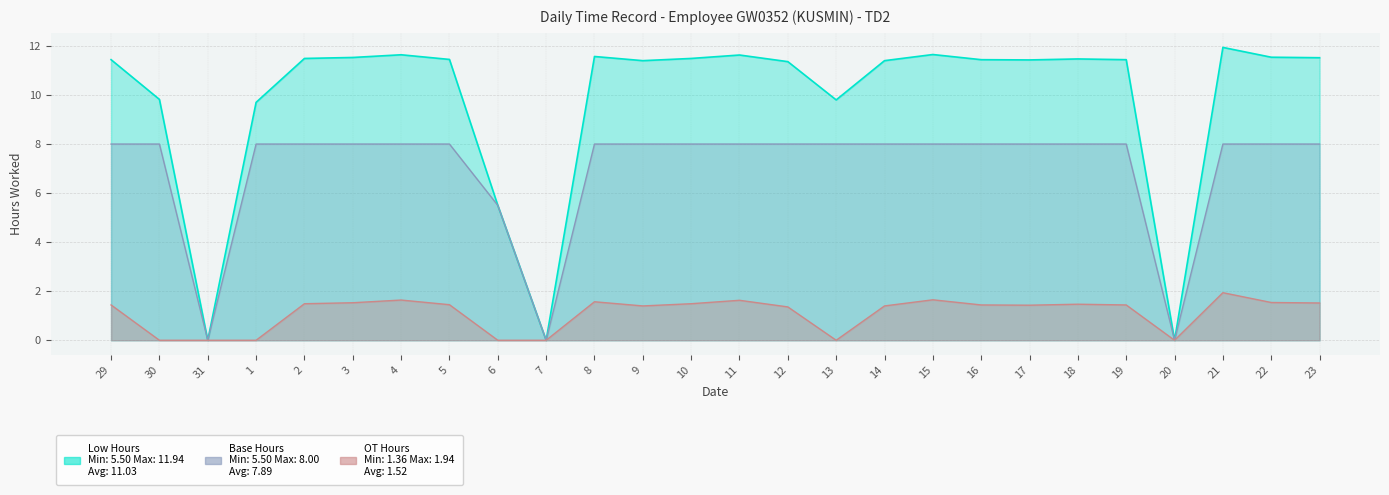

True or false: OT Hours and Base Hours intersect in this chart.

False